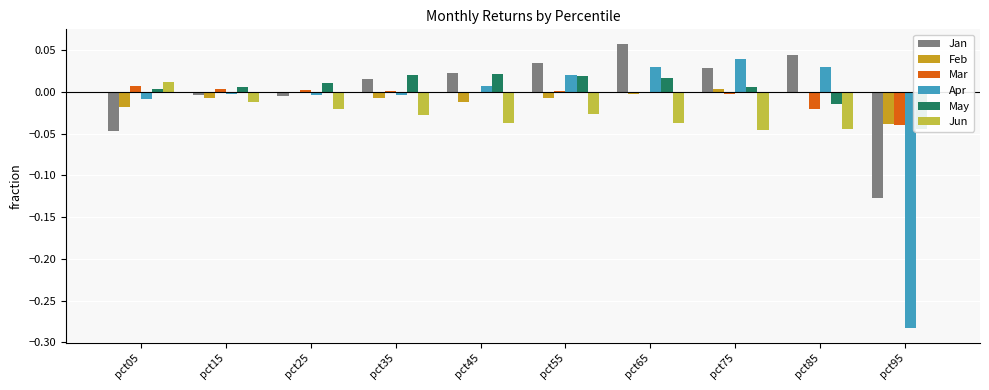

How many bars are there in each group?

6